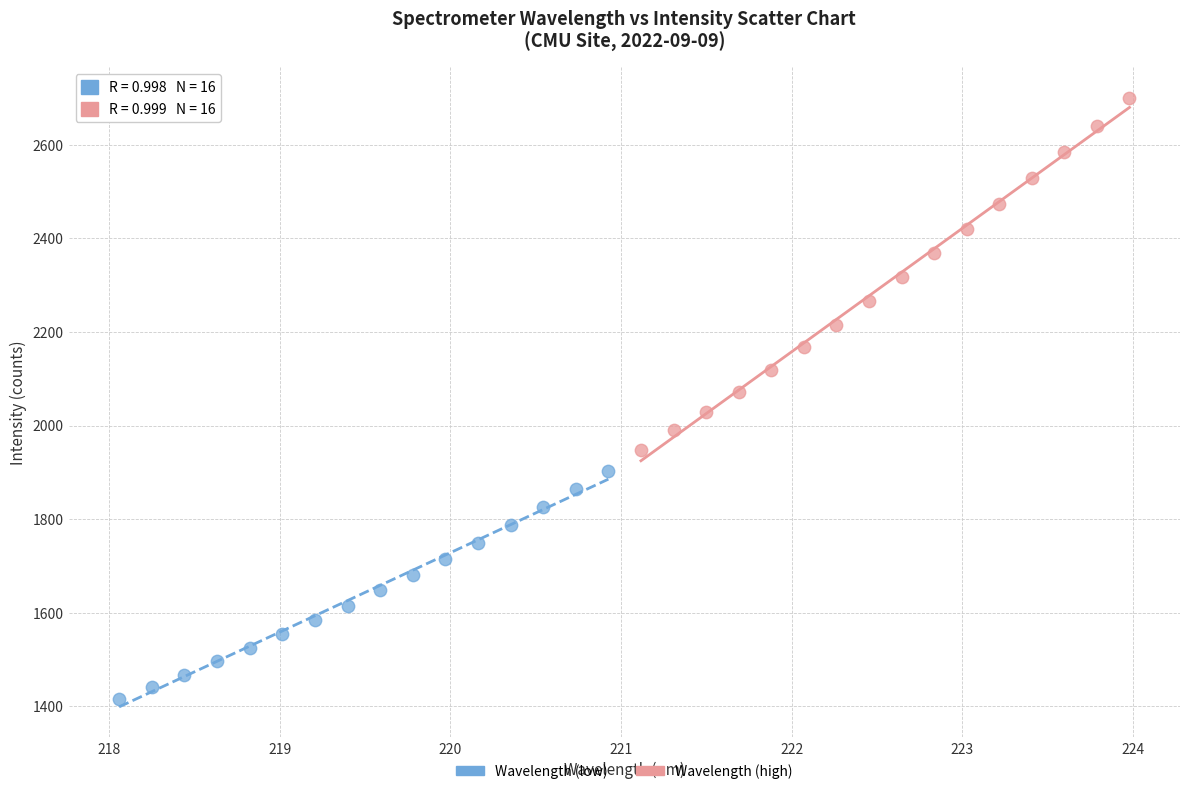

What are all the series names shown in the legend?

Wavelength (low), Wavelength (high)